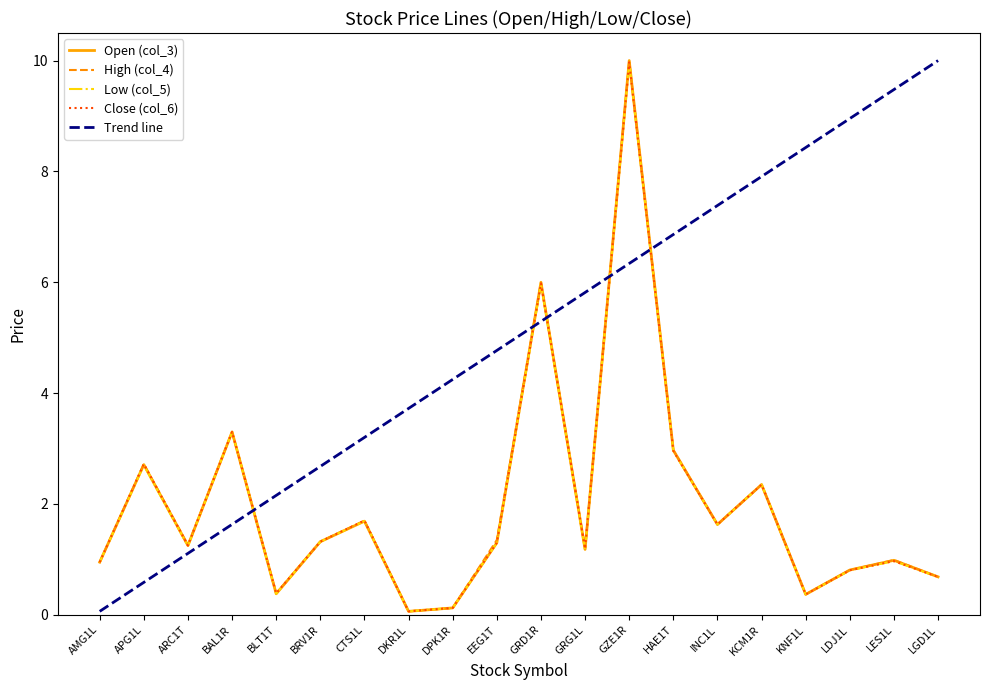

At which label does High (col_4) first exceed 1?

APG1L